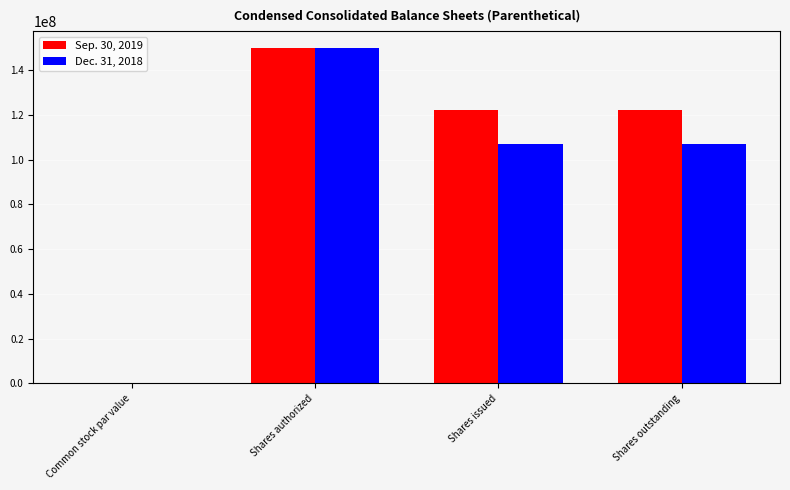

What is the sum of all Sep. 30, 2019 values?

394612000.0